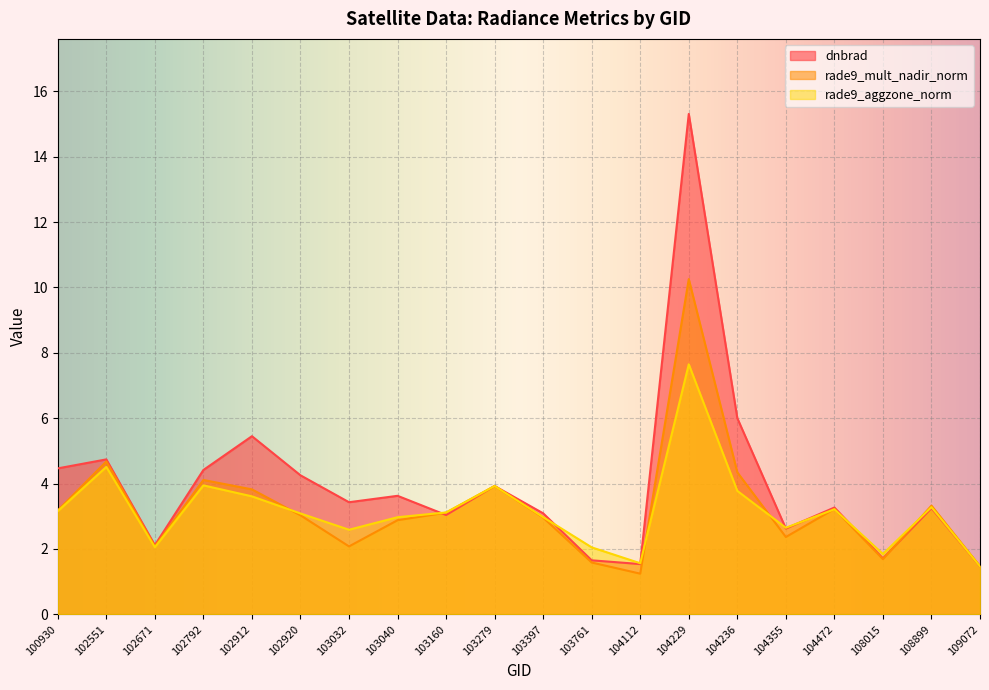

Between 102792 and 108015, which series saw the biggest shift?

dnbrad